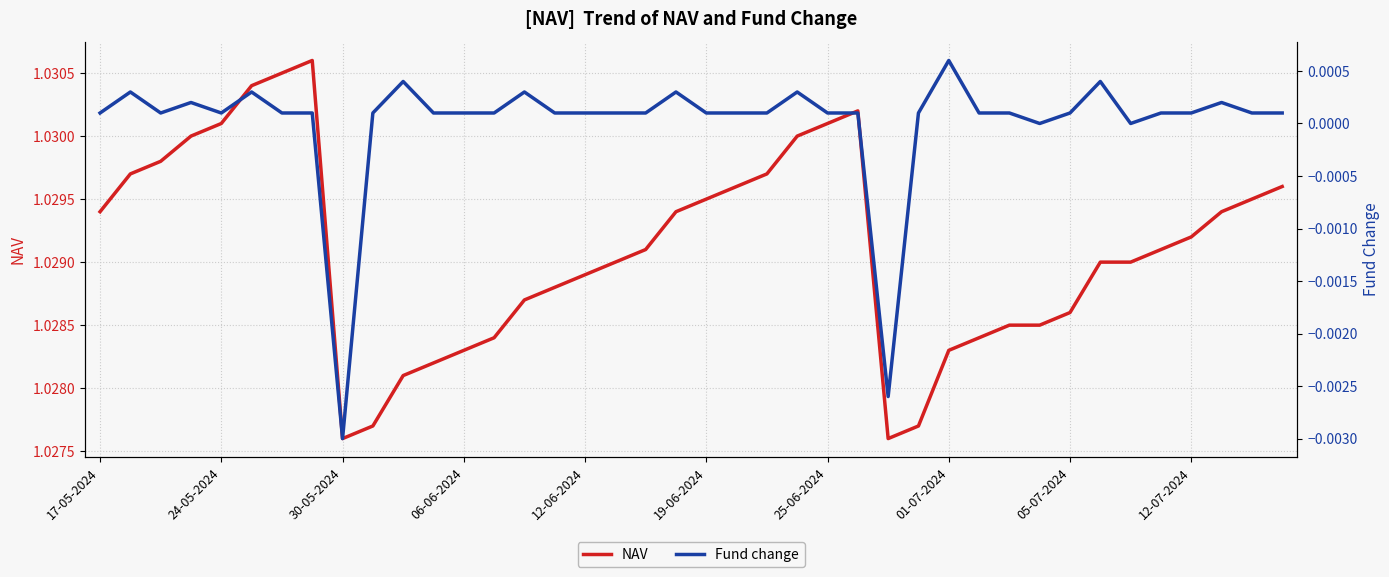

Reading left to right, extract all data points from this chart.

NAV: 1.0	1.0	1.0	1.0	1.0	1.0	1.0	1.0	1.0	1.0	1.0	1.0	1.0	1.0	1.0	1.0	1.0	1.0	1.0	1.0	1.0	1.0	1.0	1.0	1.0	1.0	1.0	1.0	1.0	1.0	1.0	1.0	1.0	1.0	1.0	1.0	1.0	1.0	1.0	1.0
Fund change: 0.0	0.0	0.0	0.0	0.0	0.0	0.0	0.0	-0.0	0.0	0.0	0.0	0.0	0.0	0.0	0.0	0.0	0.0	0.0	0.0	0.0	0.0	0.0	0.0	0.0	0.0	-0.0	0.0	0.0	0.0	0.0	0.0	0.0	0.0	0.0	0.0	0.0	0.0	0.0	0.0